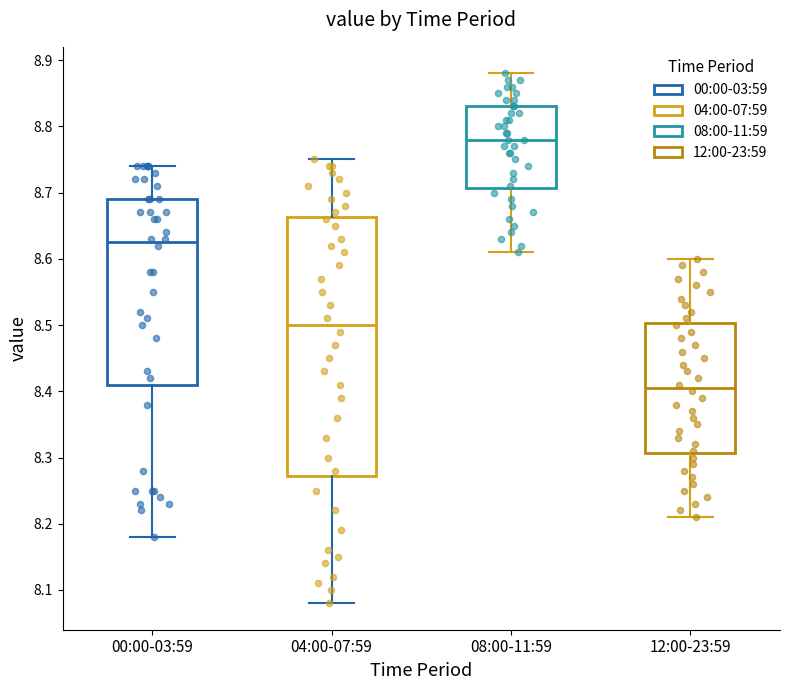

Reading left to right, read every box against the y-axis: the position of its median line, the range the box covers, and the ends of its whiskers. The values are not printed on the chart, so give them approximately, as read against the axis.

00:00-03:59: median 8.63, box 8.41 to 8.69, whiskers 8.18 to 8.74
04:00-07:59: median 8.50, box 8.27 to 8.66, whiskers 8.08 to 8.75
08:00-11:59: median 8.78, box 8.71 to 8.83, whiskers 8.61 to 8.88
12:00-23:59: median 8.41, box 8.31 to 8.50, whiskers 8.21 to 8.60